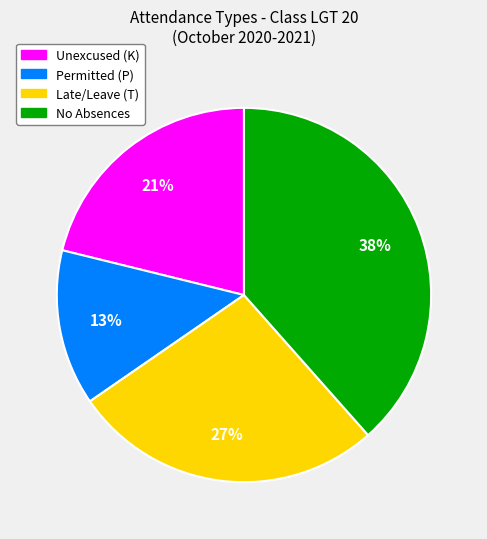

How many segments does this pie chart have?

4